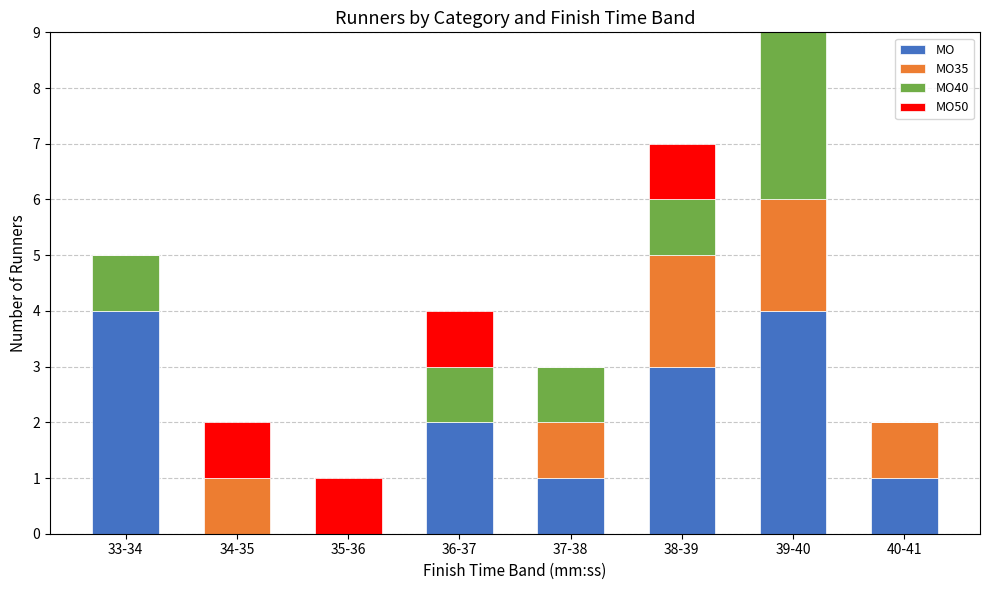

At which category is the sum across all series the highest?

39-40